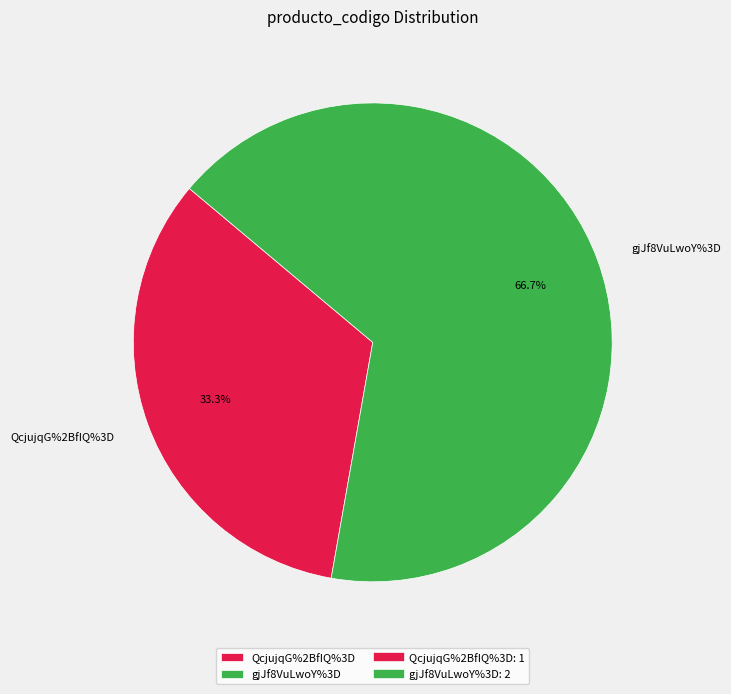

True or false: gjJf8VuLwoY%3D accounts for 81% of the total.

False